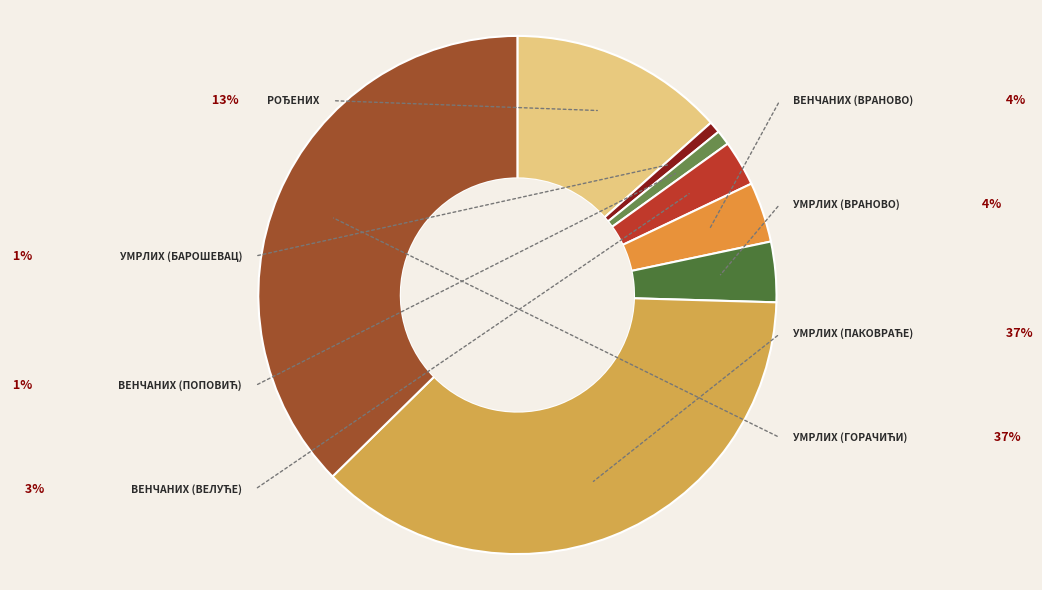

How many slices are in this pie chart?

8